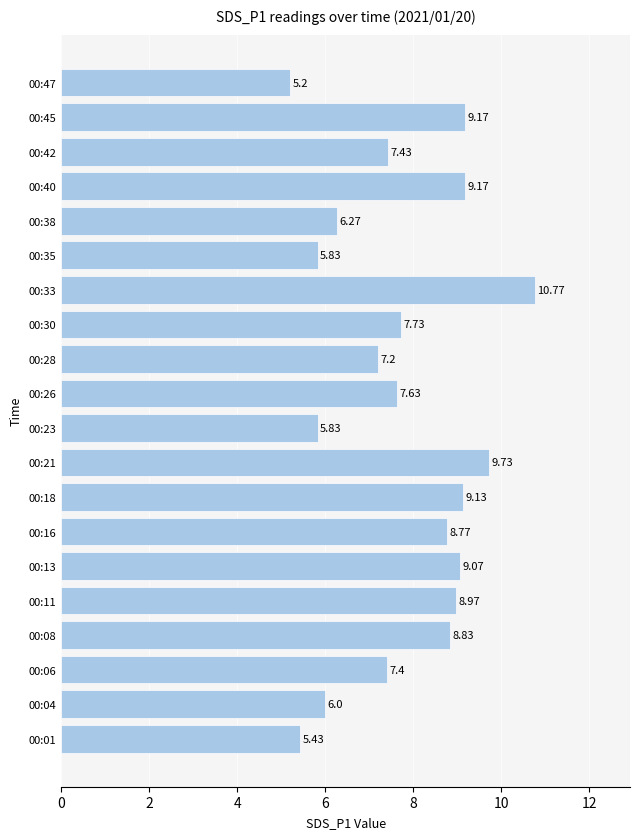

Between 00:04 and 00:11, which is larger?

00:11